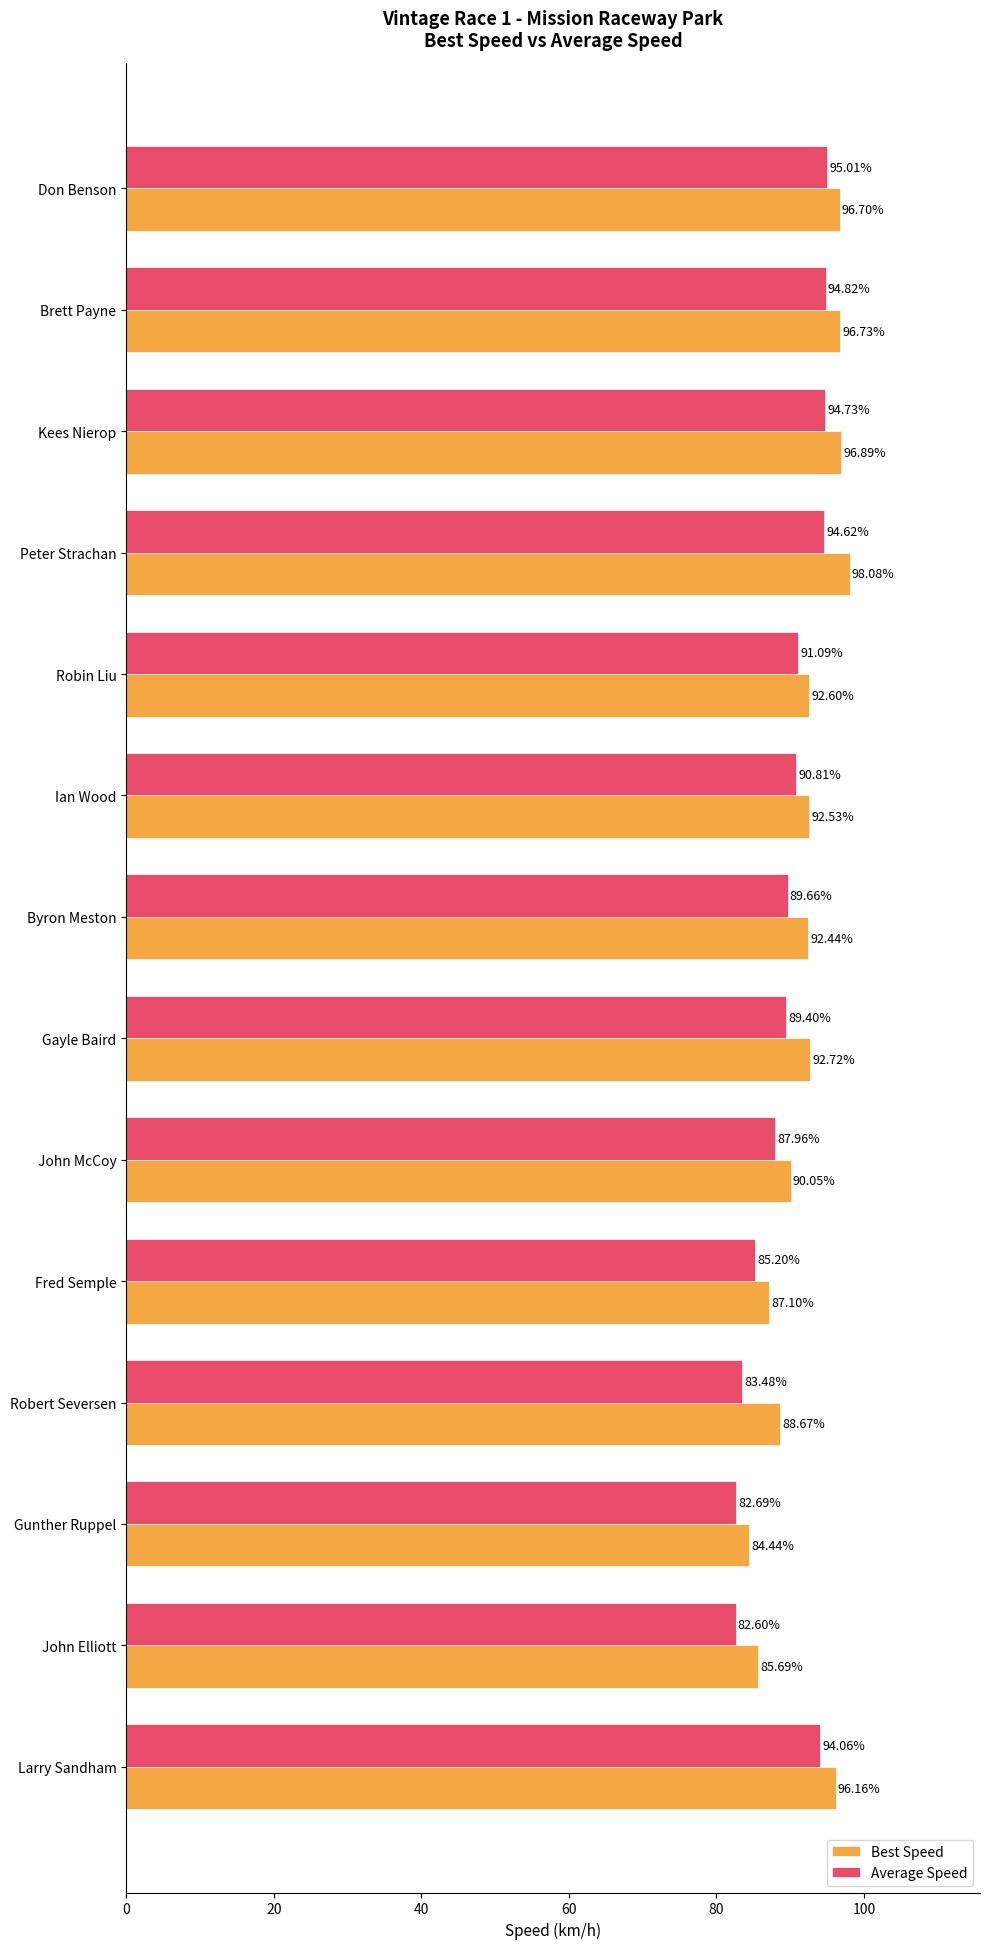

Which series has the largest total across all categories?

Best Speed